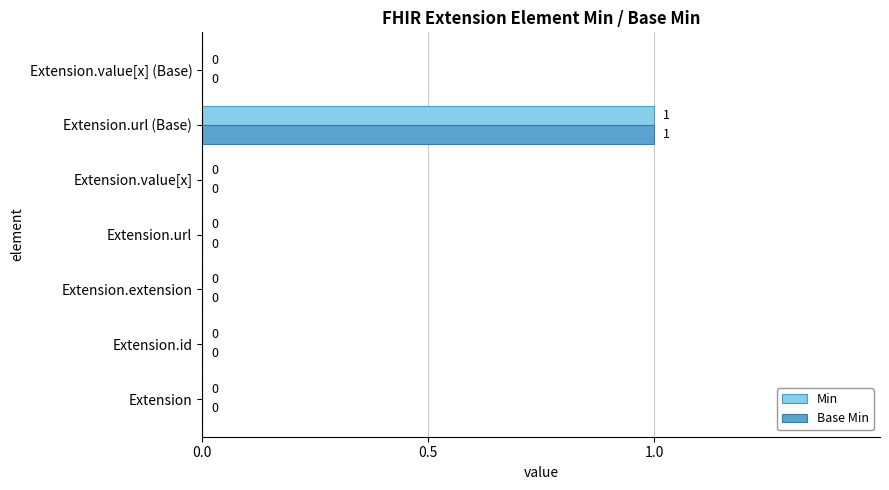

At which category does the chart reach its peak across all series?

Extension.url (Base)